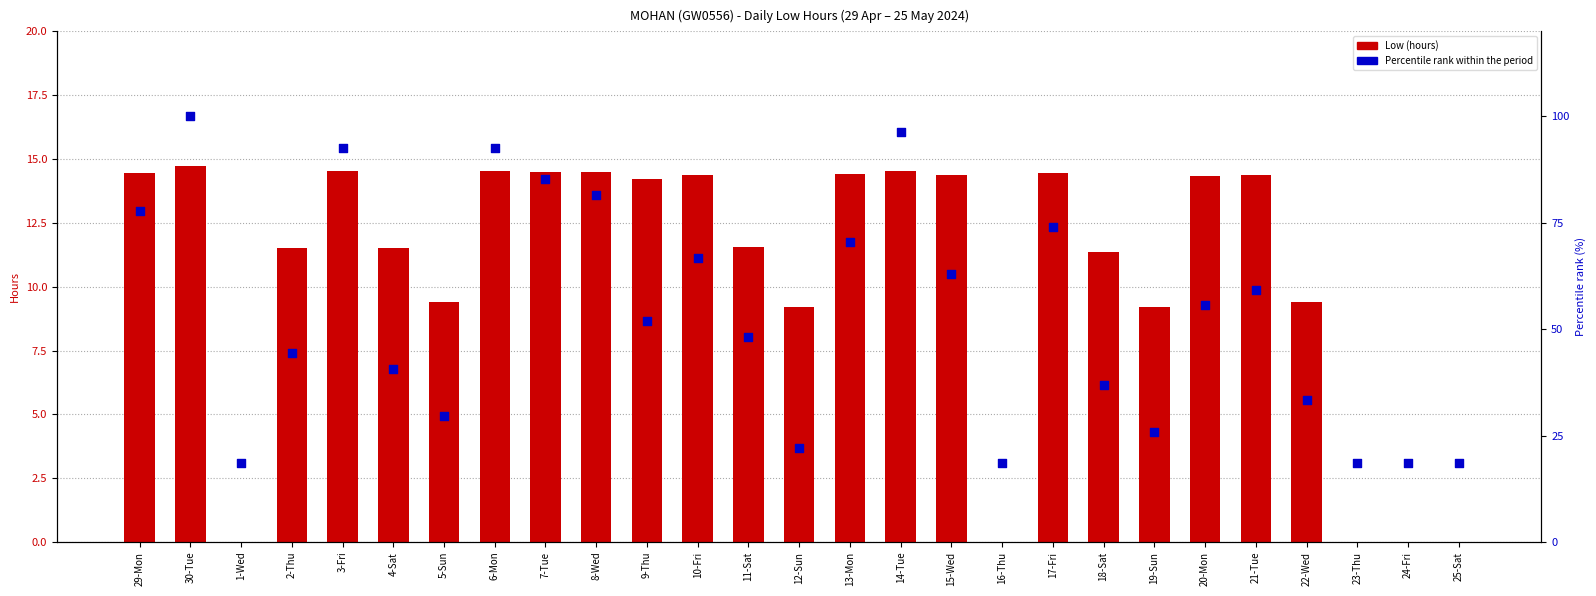

At how many categories does at least one series exceed 7?

27